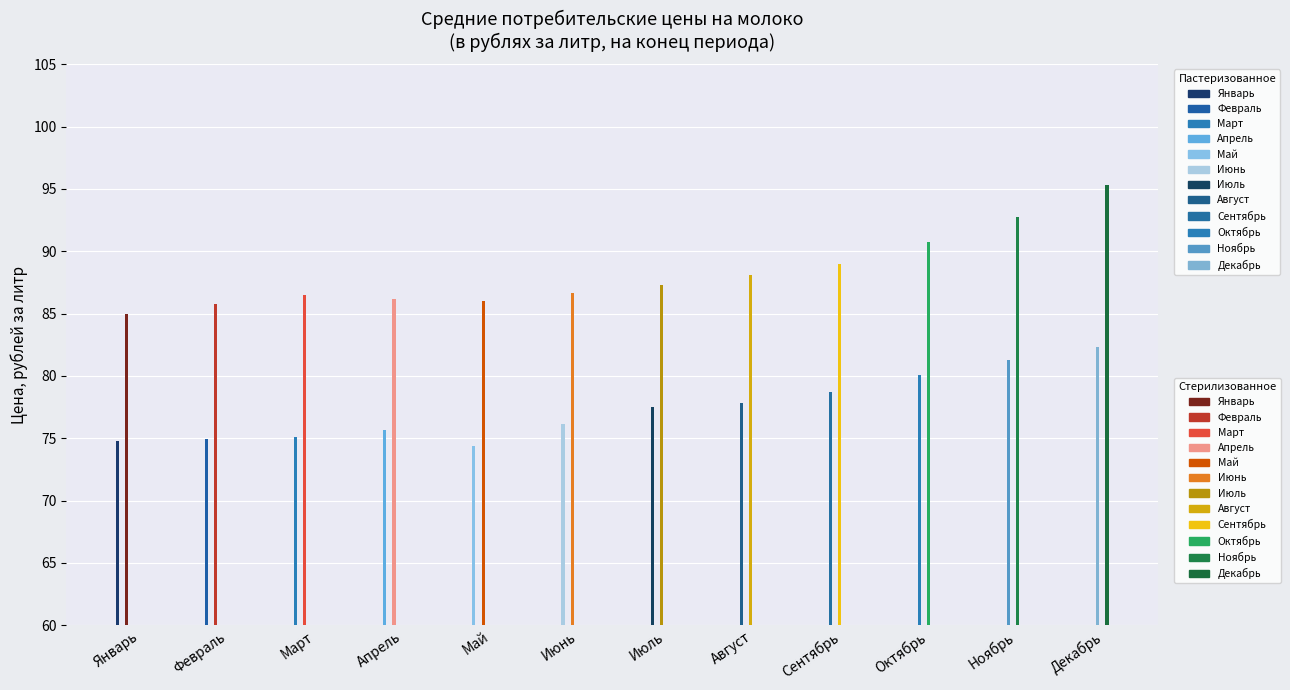

At which category does the chart reach its minimum across all series?

Май